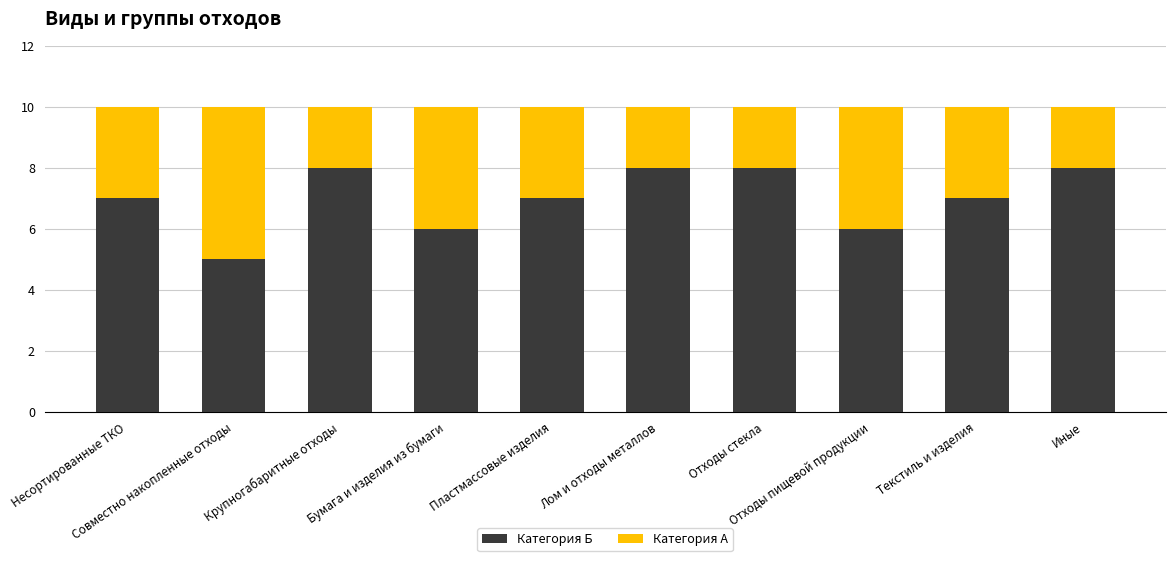

What is the sum of all Категория Б values?

70